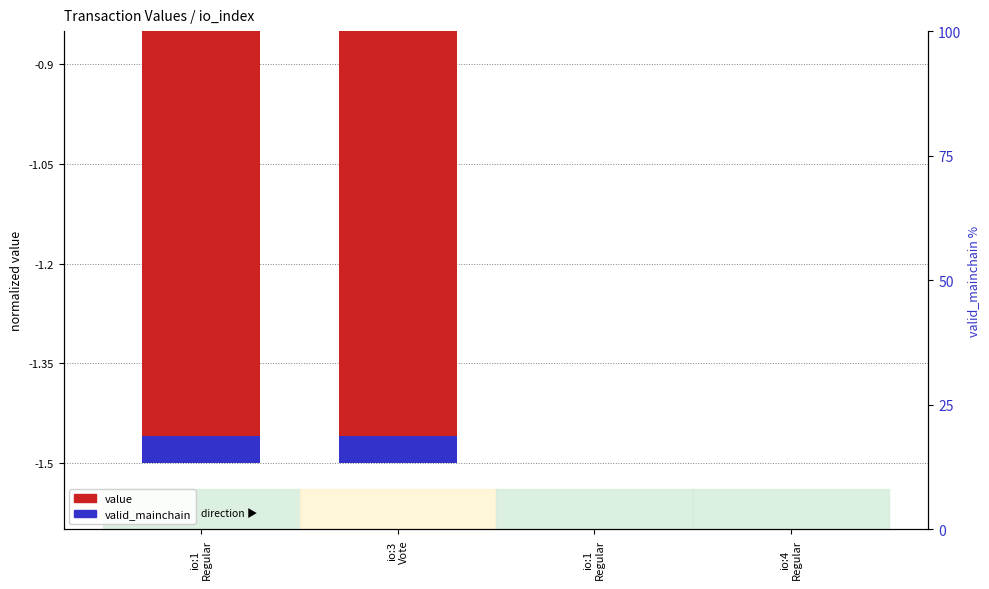

What is the smallest value displayed?

-1.5